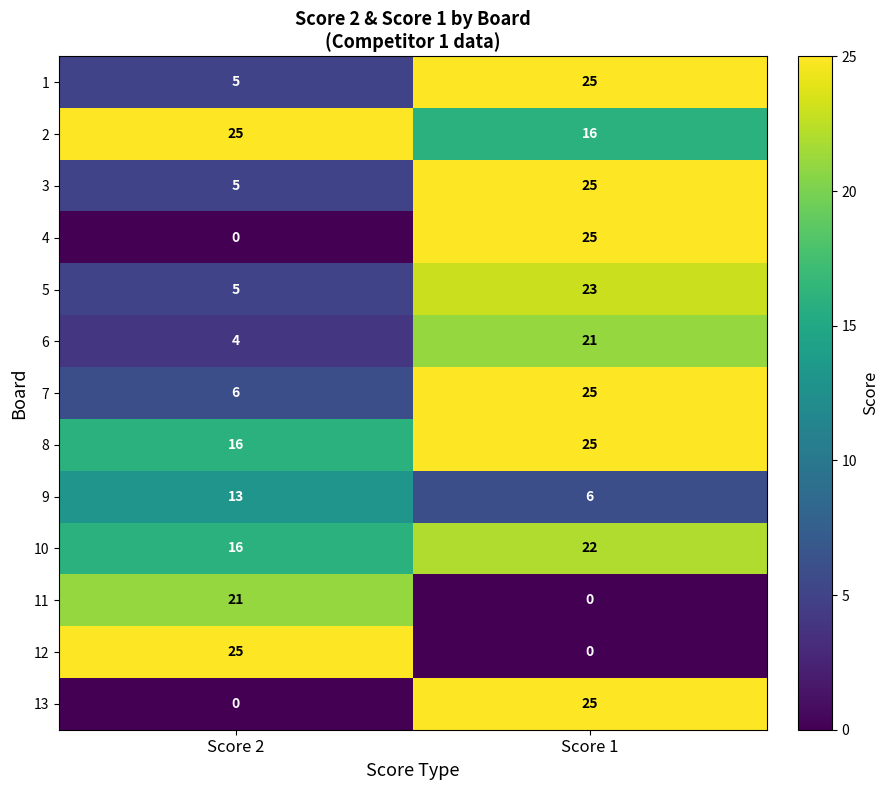

What is the spread (max minus min) of values at Score 1?

25